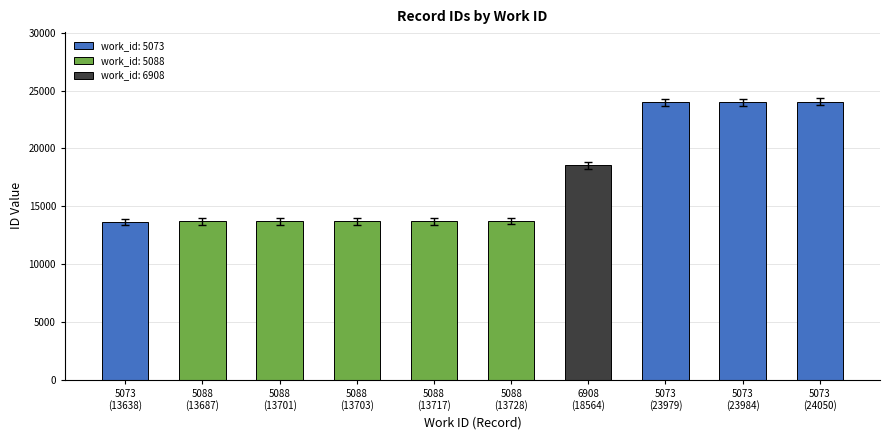

What is the maximum value shown in the chart?

24050